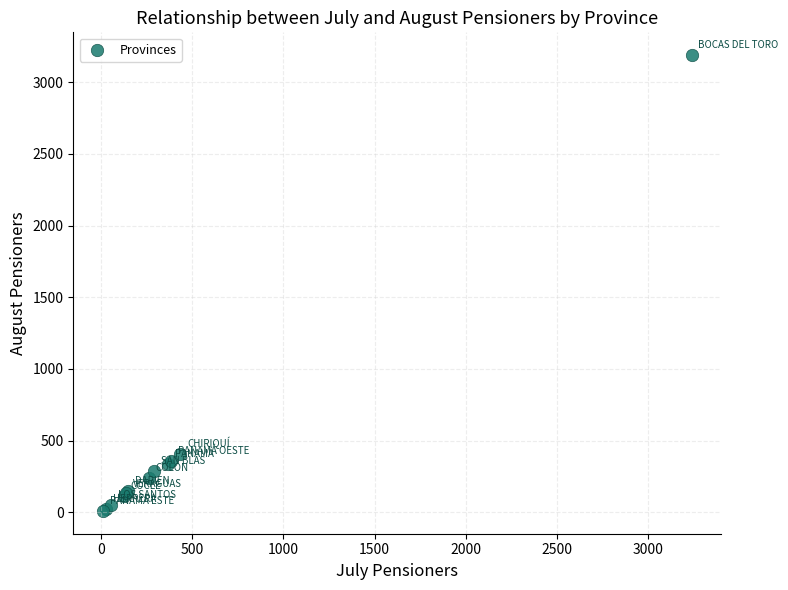

What Y value in the scatter plot is closest to 1599?

404